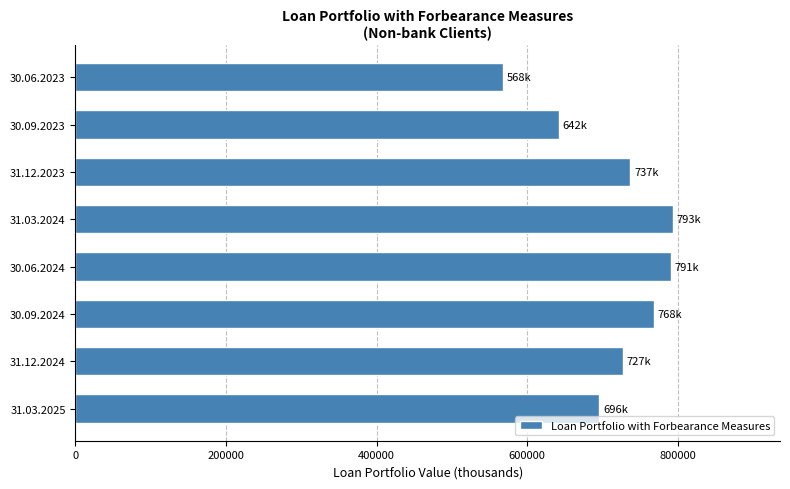

What is the minimum value shown in the chart?

568225.6